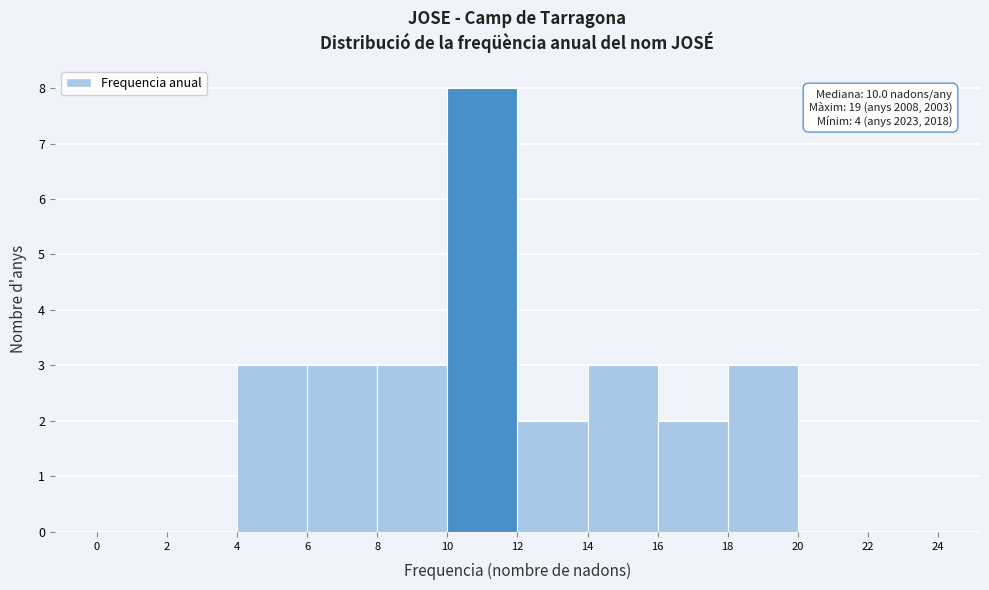

Over which range of the x-axis is the bar tallest?

10 to 12